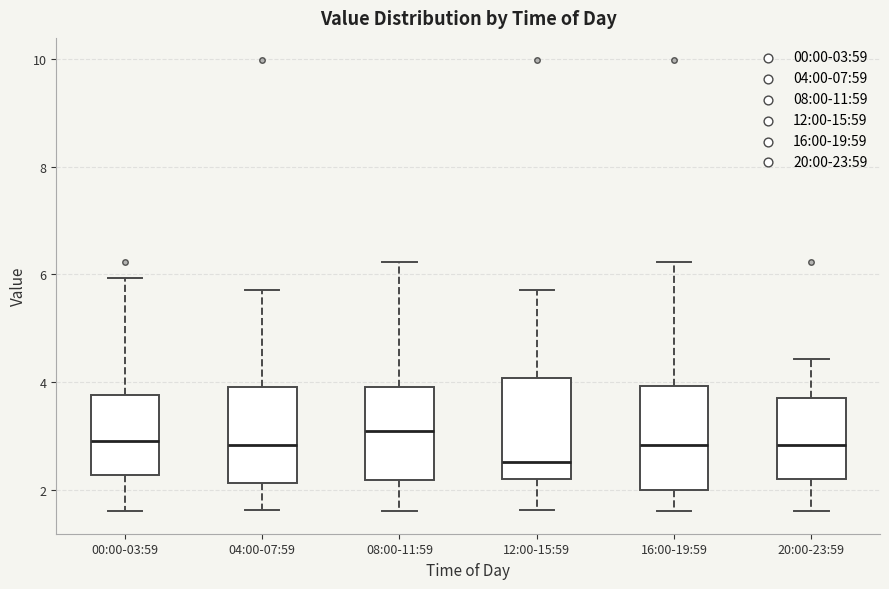

Where does the upper whisker of the box for 04:00-07:59 end on the y-axis? The values are not printed on the chart, so give them approximately, as read against the axis.

5.8